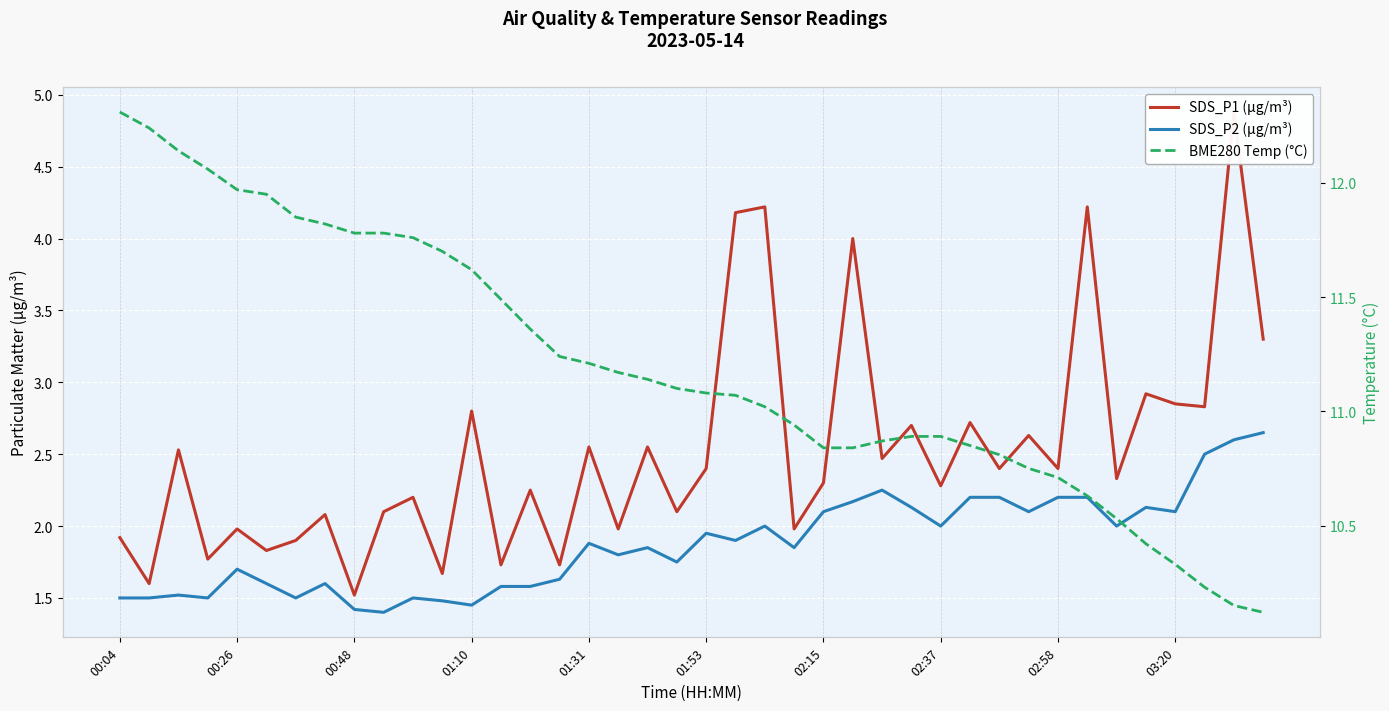

The value of BME280 Temp (°C) at 22 is 16.6. True or false?

False